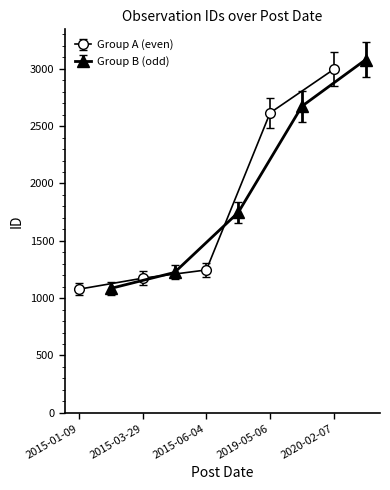

The value at 2015-06-04 is 1246. True or false?

True